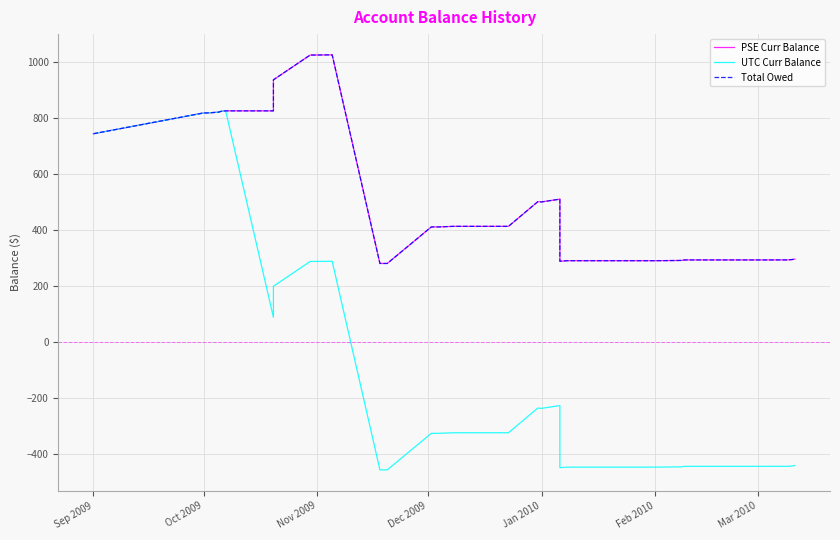

How many values in the UTC Curr Balance series exceed -237?

17